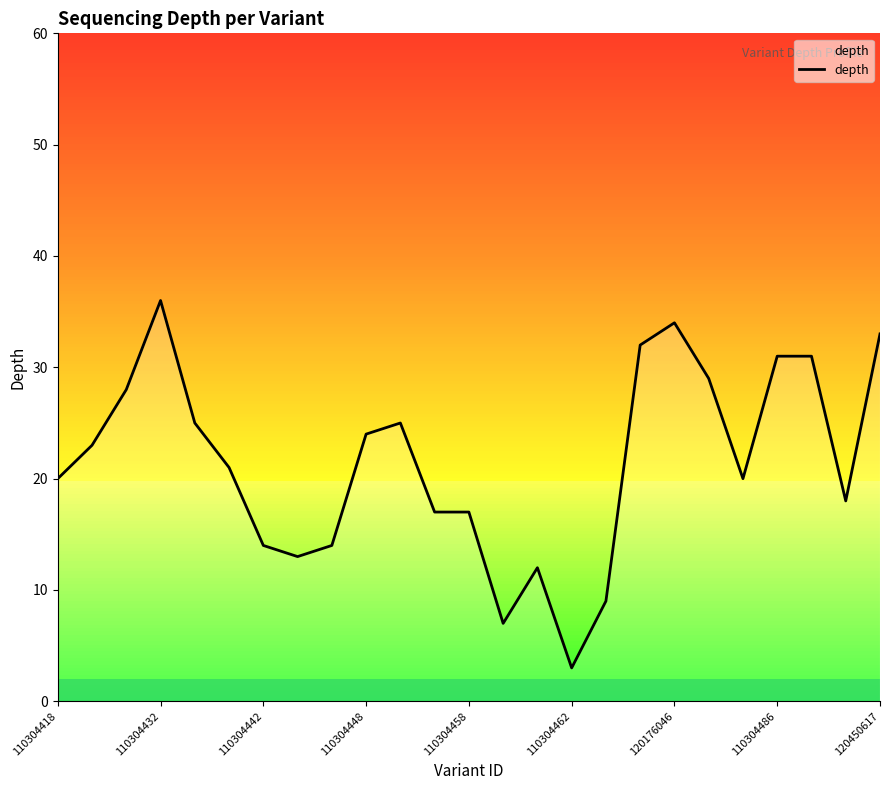

What is the minimum value shown in the chart?

3